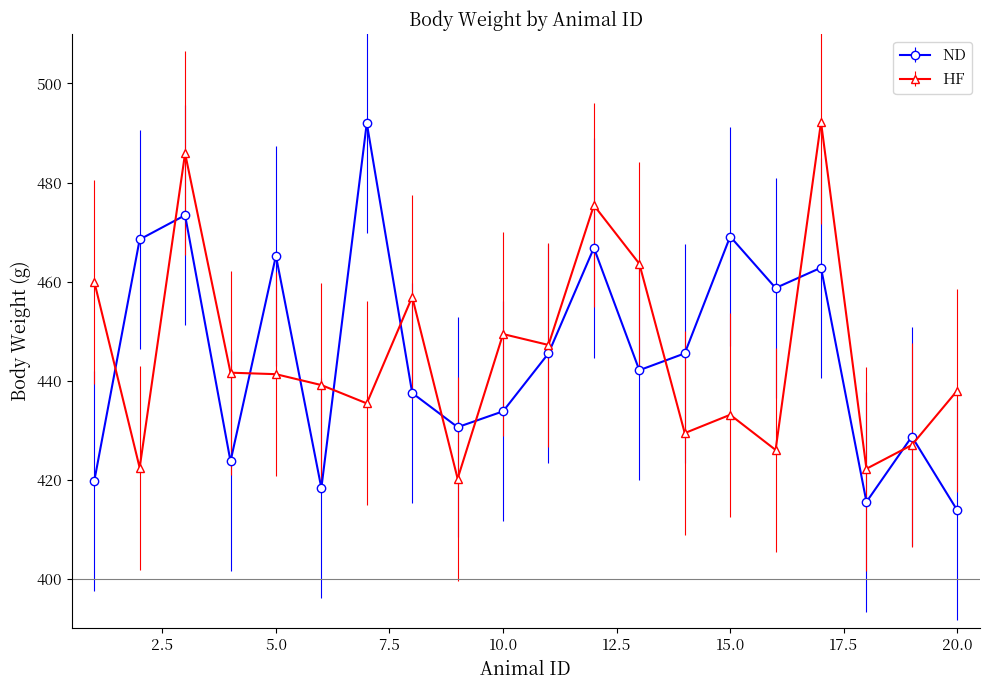

What is the value of the HF point at the 13th from the left?

463.6